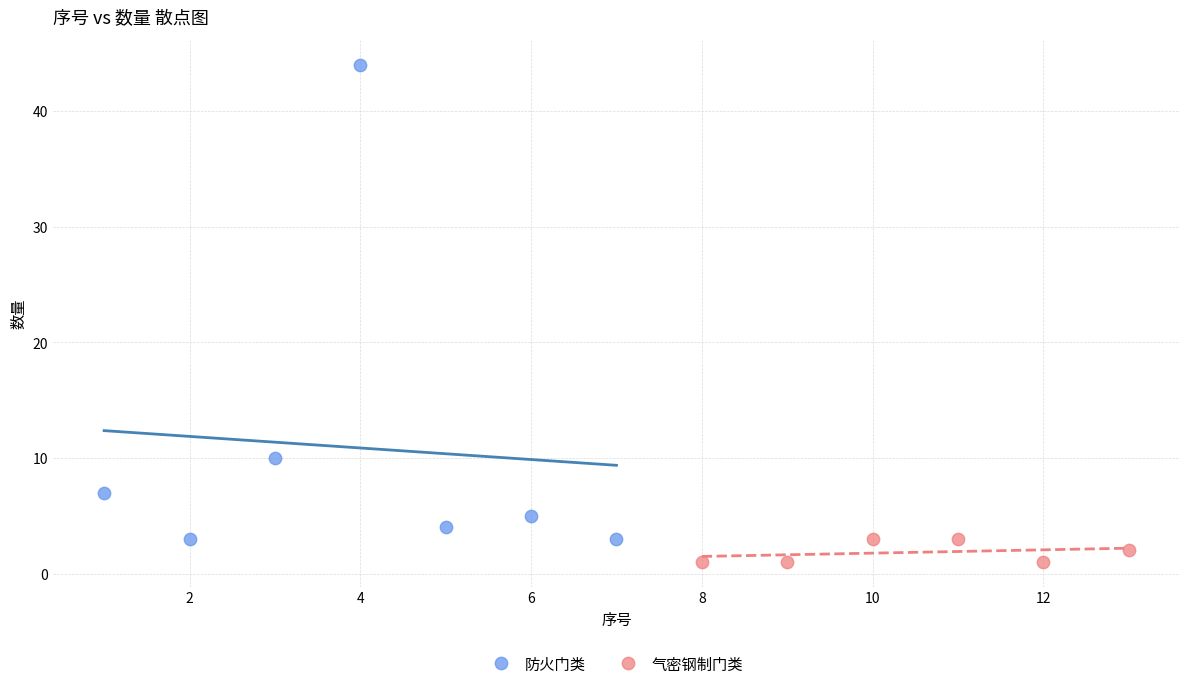

Which series reaches the maximum Y coordinate?

防火门类